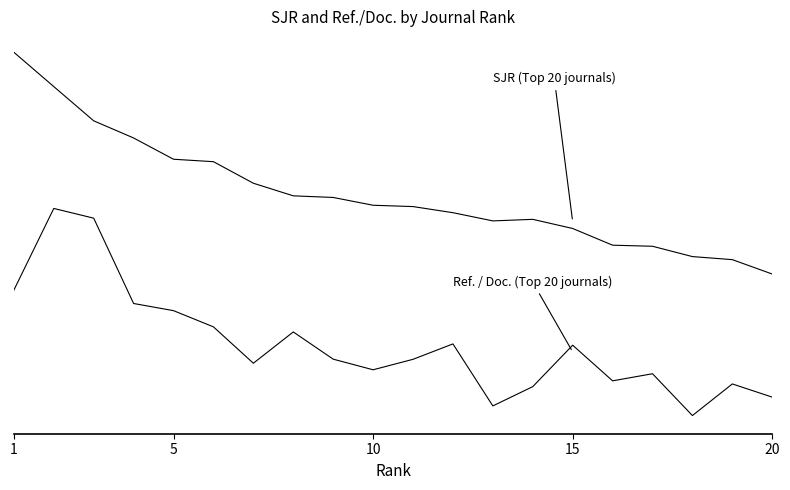

Does the chart have visible grid lines?

No